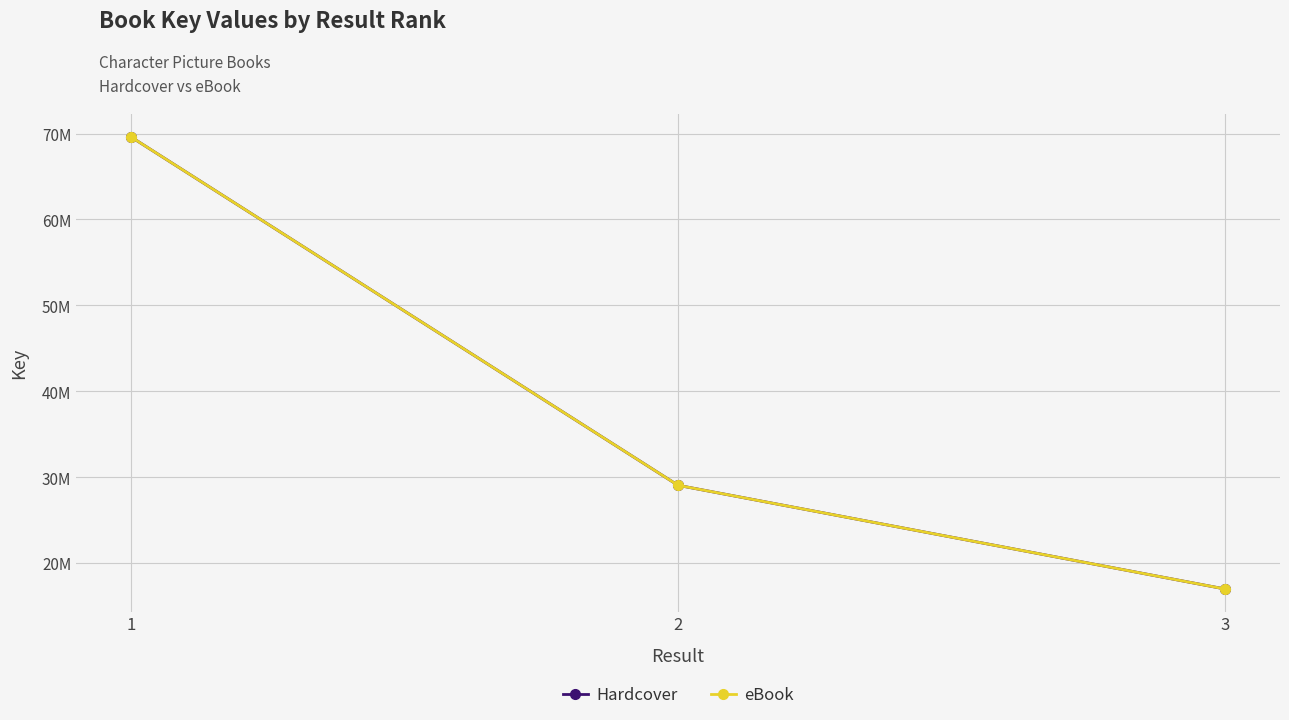

Is this an area chart (filled region under the line)?

No